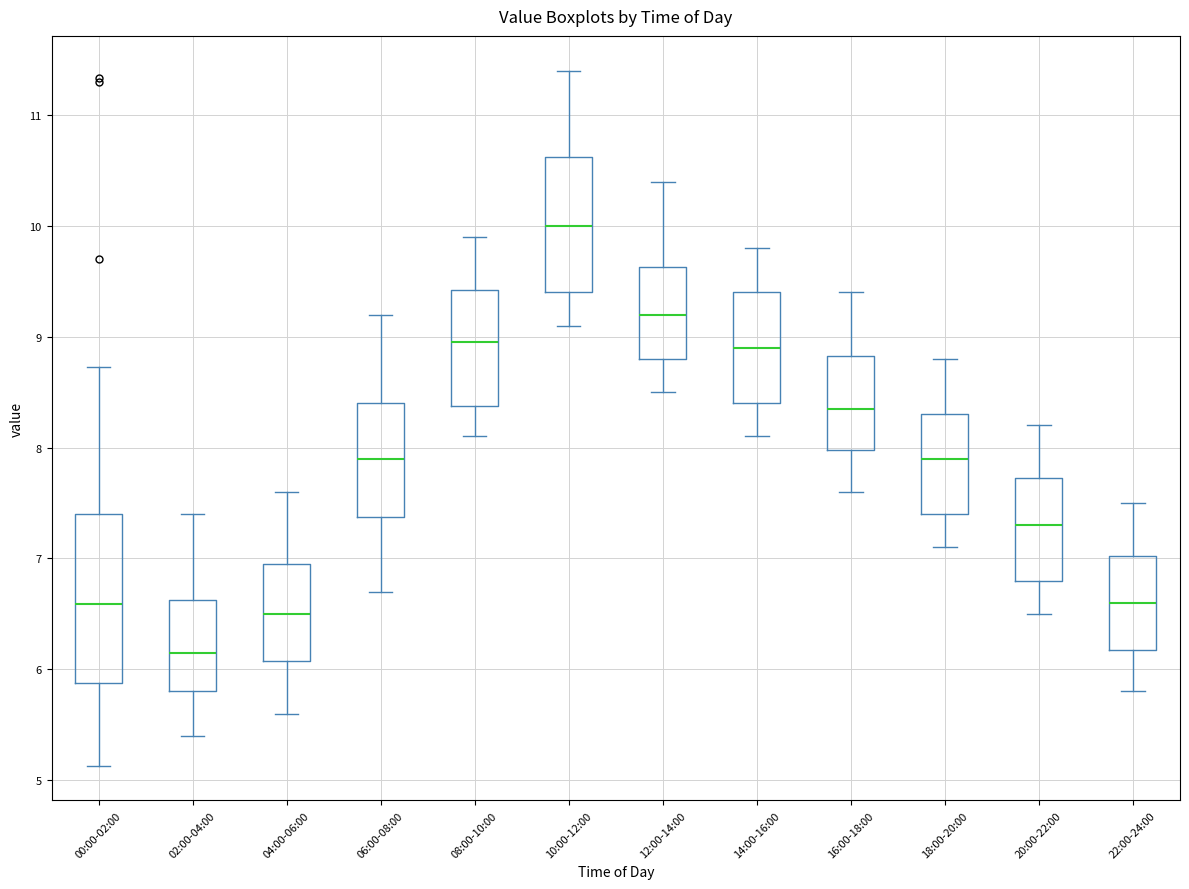

Reading left to right, read every box against the y-axis: the position of its median line, the range the box covers, and the ends of its whiskers. The values are not printed on the chart, so give them approximately, as read against the axis.

00:00-02:00: median 6.6, box 5.9 to 7.4, whiskers 5.1 to 8.7
02:00-04:00: median 6.2, box 5.8 to 6.6, whiskers 5.4 to 7.4
04:00-06:00: median 6.5, box 6.1 to 7.0, whiskers 5.6 to 7.6
06:00-08:00: median 7.9, box 7.4 to 8.4, whiskers 6.7 to 9.2
08:00-10:00: median 9.0, box 8.4 to 9.4, whiskers 8.1 to 9.9
10:00-12:00: median 10.0, box 9.4 to 10.6, whiskers 9.1 to 11.4
12:00-14:00: median 9.2, box 8.8 to 9.6, whiskers 8.5 to 10.4
14:00-16:00: median 8.9, box 8.4 to 9.4, whiskers 8.1 to 9.8
16:00-18:00: median 8.4, box 8.0 to 8.8, whiskers 7.6 to 9.4
18:00-20:00: median 7.9, box 7.4 to 8.3, whiskers 7.1 to 8.8
20:00-22:00: median 7.3, box 6.8 to 7.7, whiskers 6.5 to 8.2
22:00-24:00: median 6.6, box 6.2 to 7.0, whiskers 5.8 to 7.5